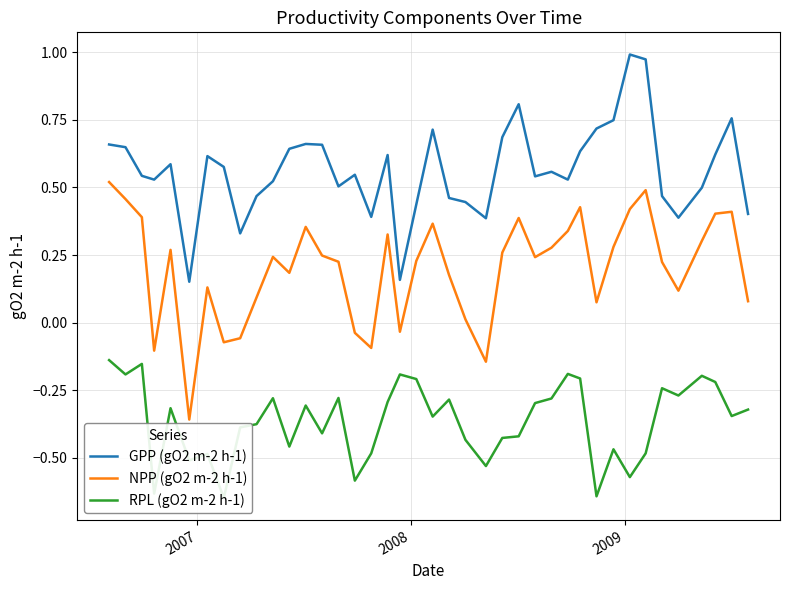

True or false: GPP (gO2 m-2 h-1) and NPP (gO2 m-2 h-1) cross at least once.

False